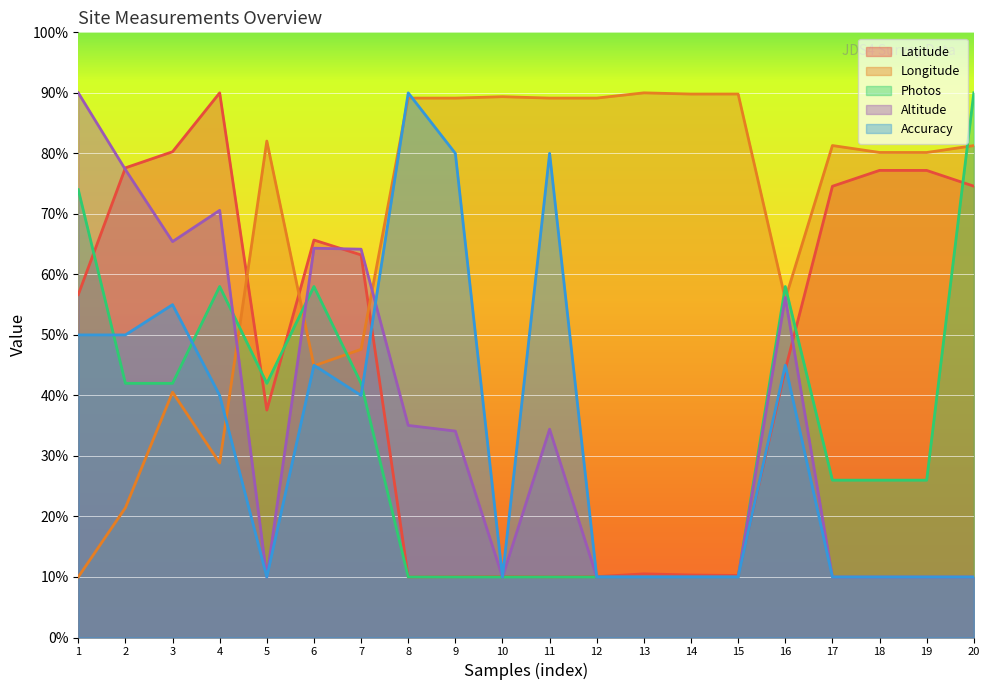

In Accuracy, how many points are higher than both neighbors (excluding endpoints)?

5